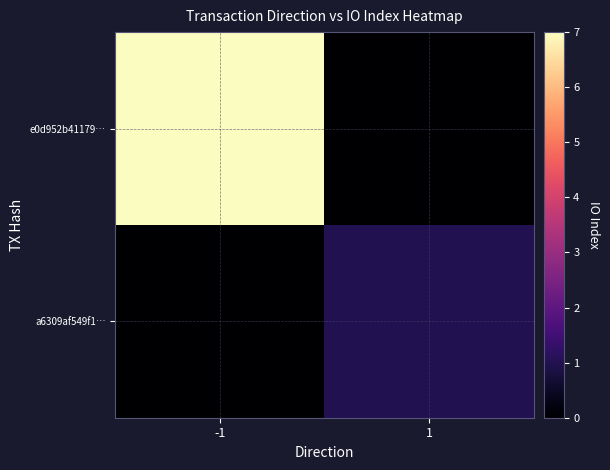

Which series has the largest total across all categories?

e0d952b41179…